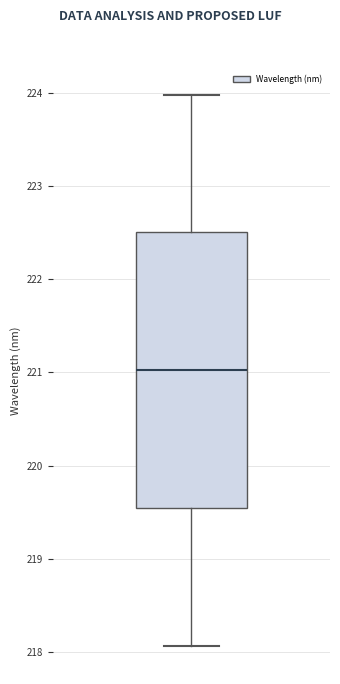

Read this box plot against the y-axis: the position of the median line, the range covered by the box, and the ends of both whiskers. The values are not printed on the chart, so give them approximately, as read against the axis.

median 221.0, box 219.5 to 222.5, whiskers 218.1 to 224.0